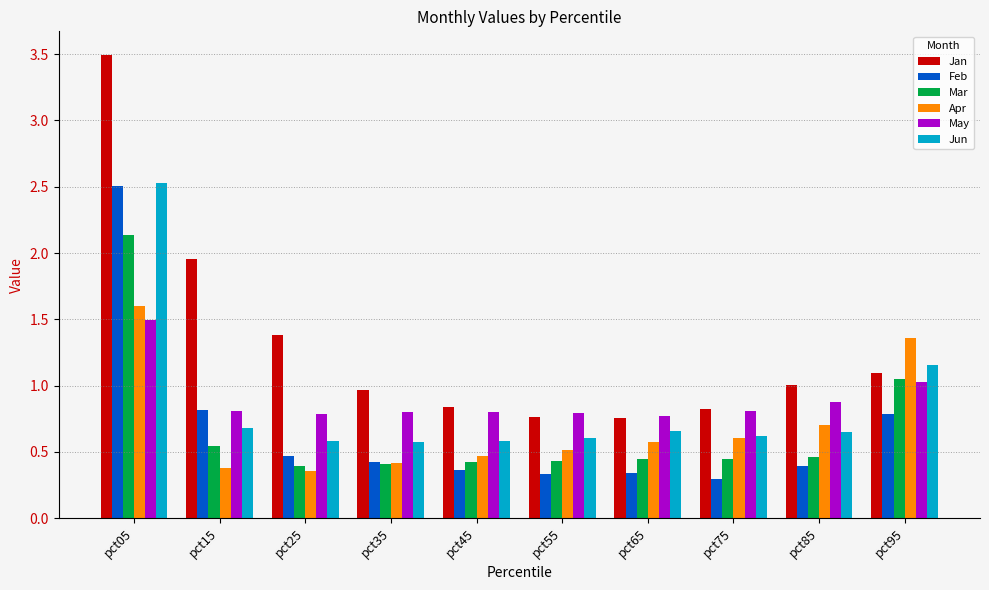

What is the maximum value shown in the chart?

3.5